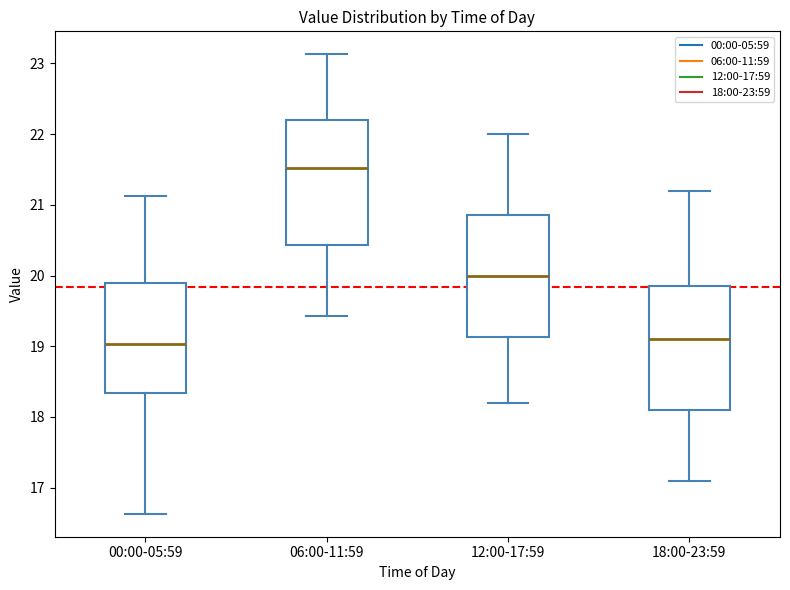

Where does the median line of the box for 12:00-17:59 sit on the y-axis? The values are not printed on the chart, so give them approximately, as read against the axis.

20.0